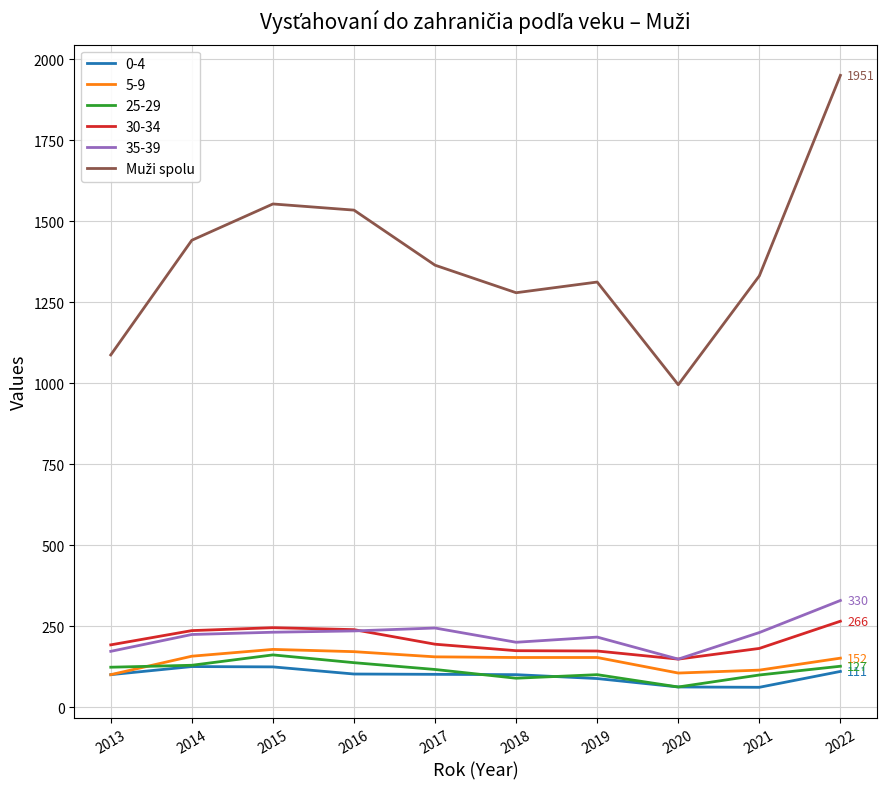

True or false: 35-39 and 5-9 cross at least once.

False